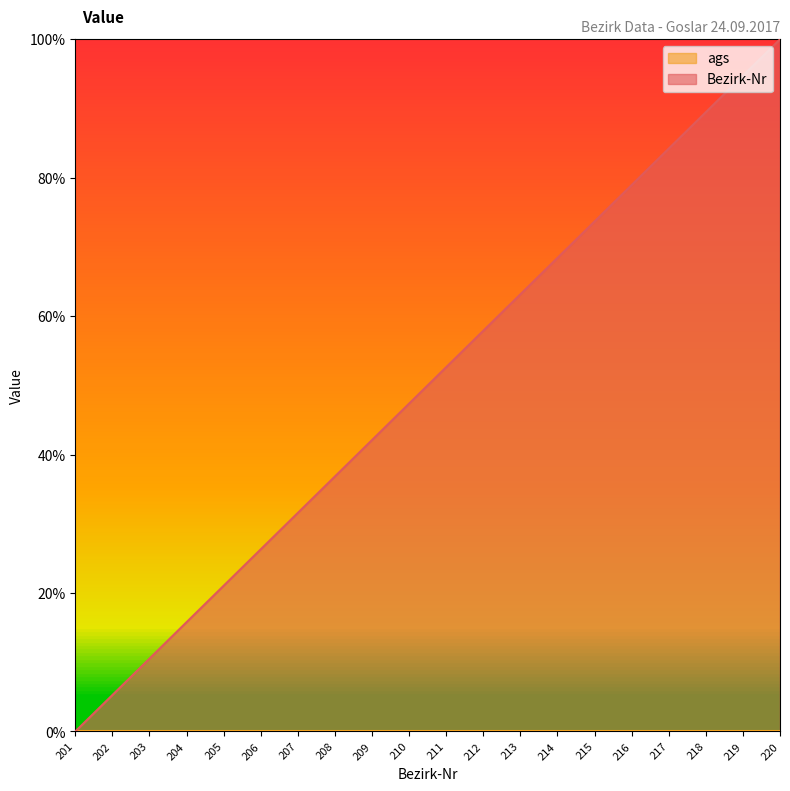

What is the sum of the values at 217 and 203?

94.7